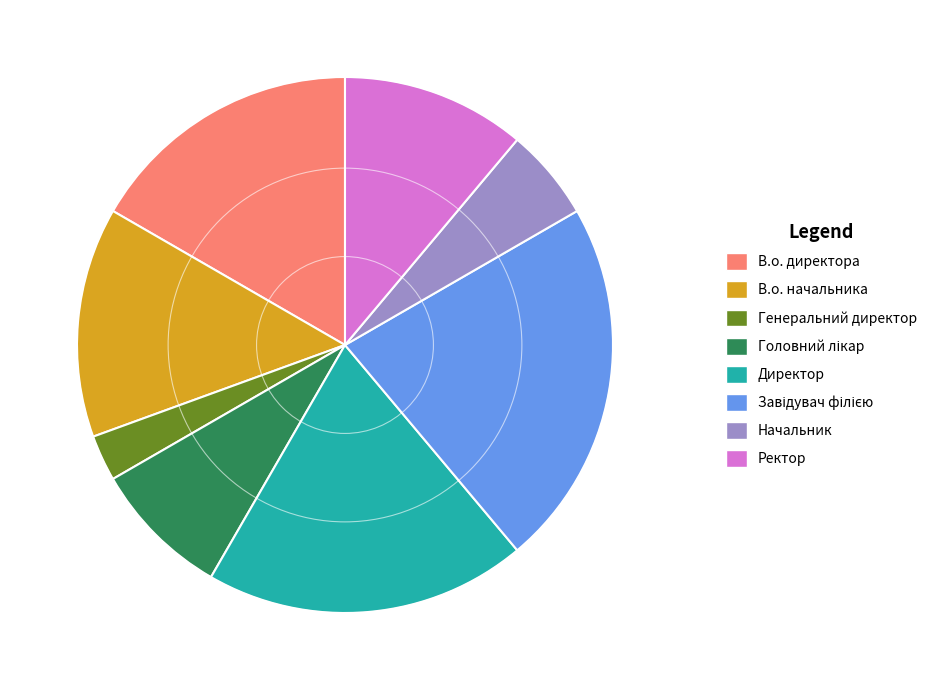

How many slices are in this pie chart?

8